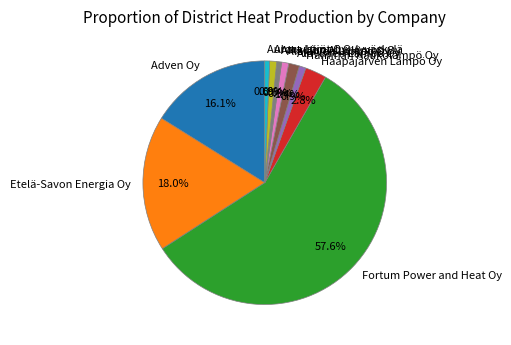

To the nearest percent, what is the average slice percentage?

10%